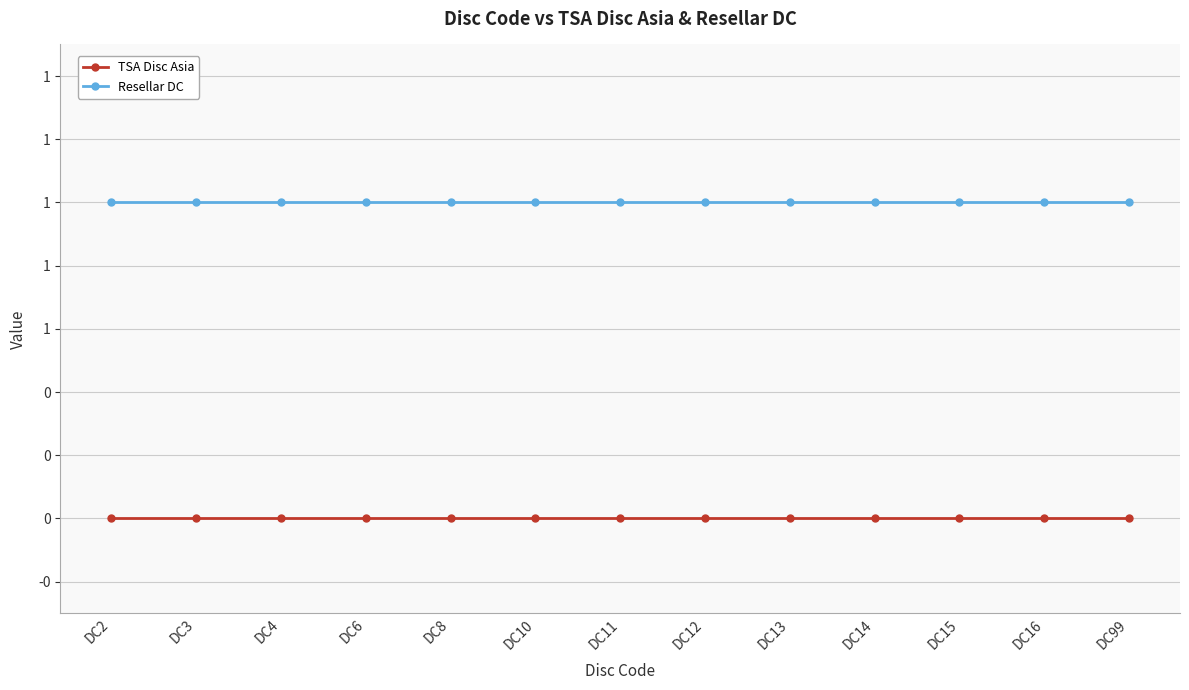

Rank the series by their average value, from lowest to highest.

TSA Disc Asia, Resellar DC